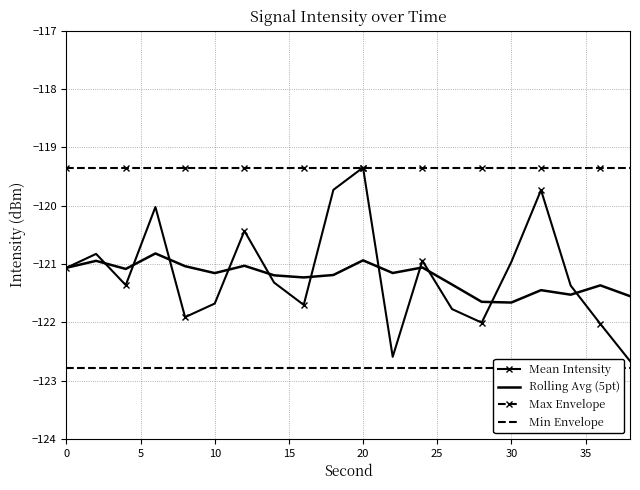

What is the average value of the Max Envelope series?

-119.3